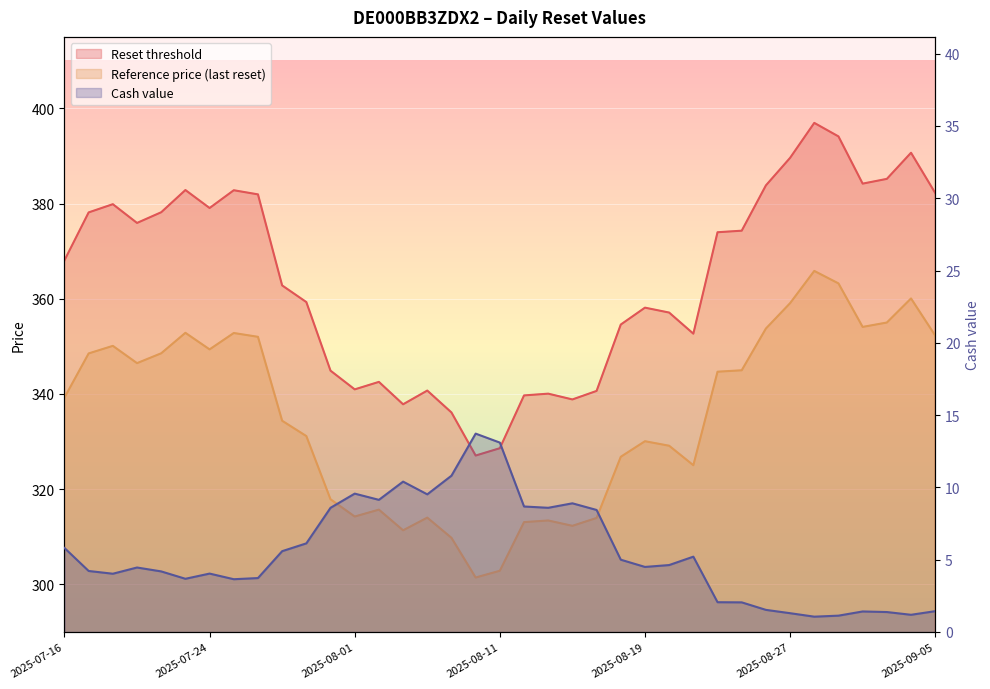

What is the difference between the maximum and minimum values in the Cash value series?

12.7